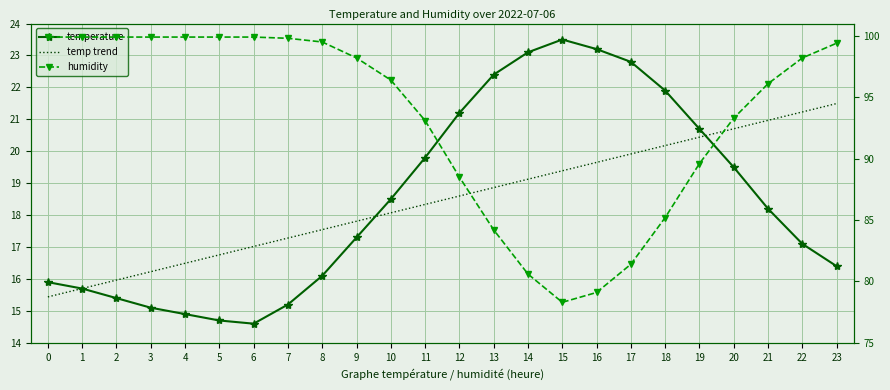

True or false: humidity has more than 0 points higher than both neighbors.

False